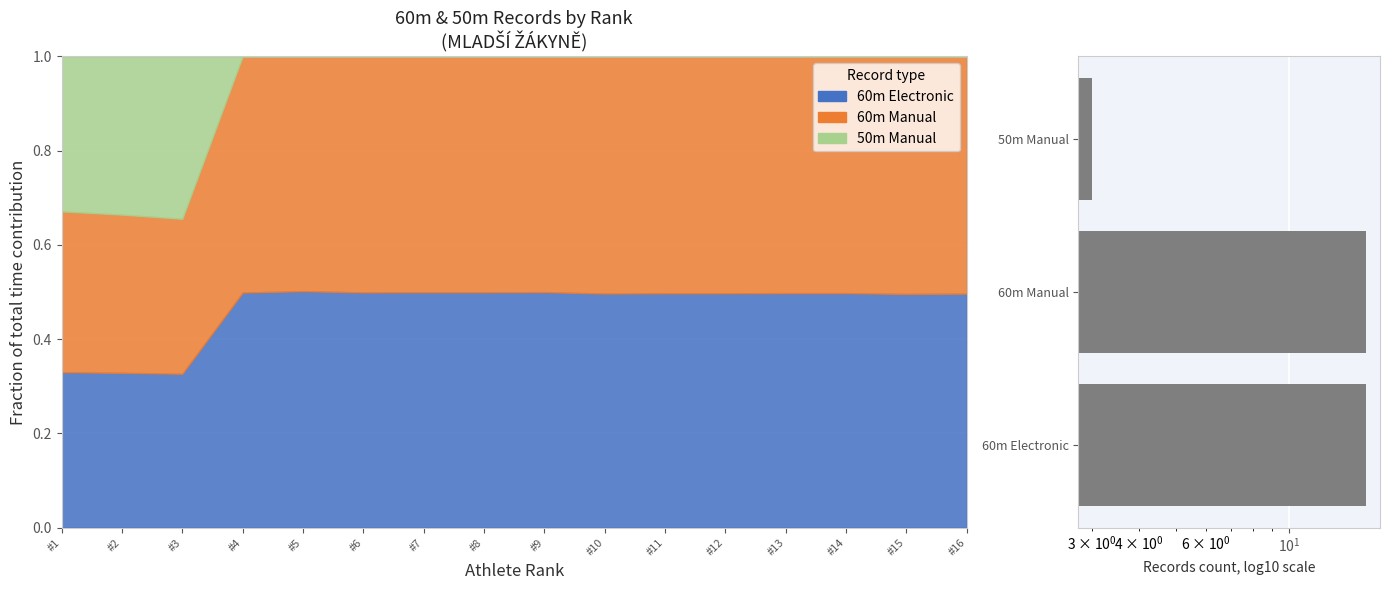

Count the values in the range 3 to 16.

3